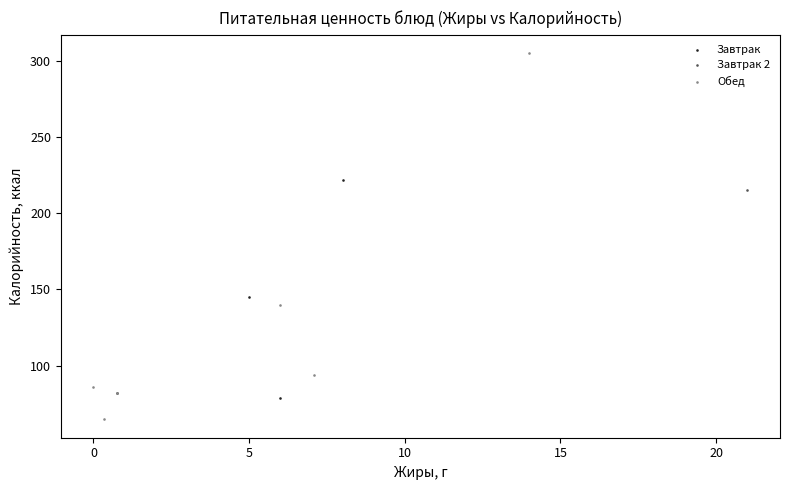

Which series contains the highest Y value?

Обед